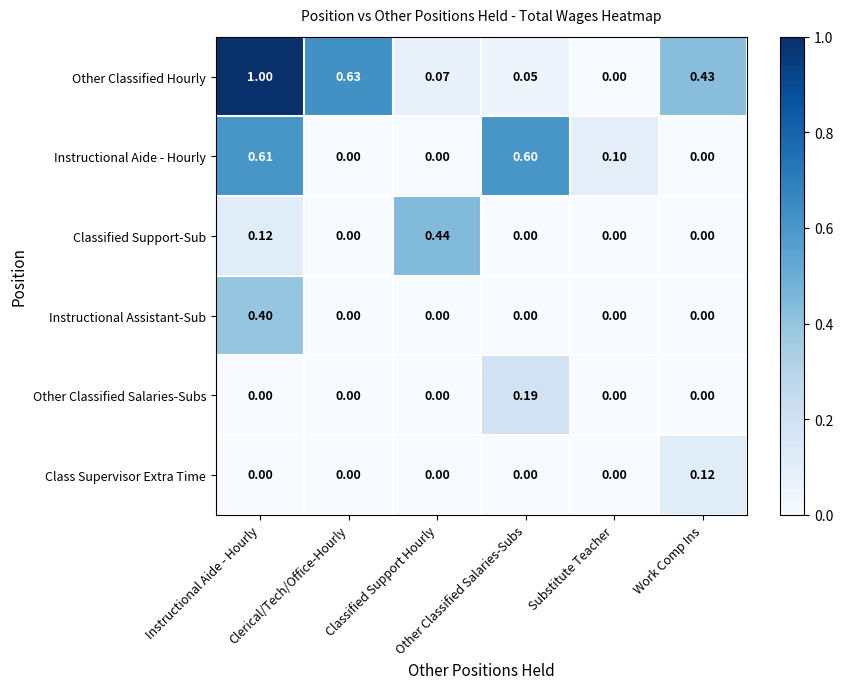

Rank the series by their maximum value, from lowest to highest.

Class Supervisor Extra Time, Other Classified Salaries-Subs, Instructional Assistant-Sub, Classified Support-Sub, Instructional Aide - Hourly, Other Classified Hourly